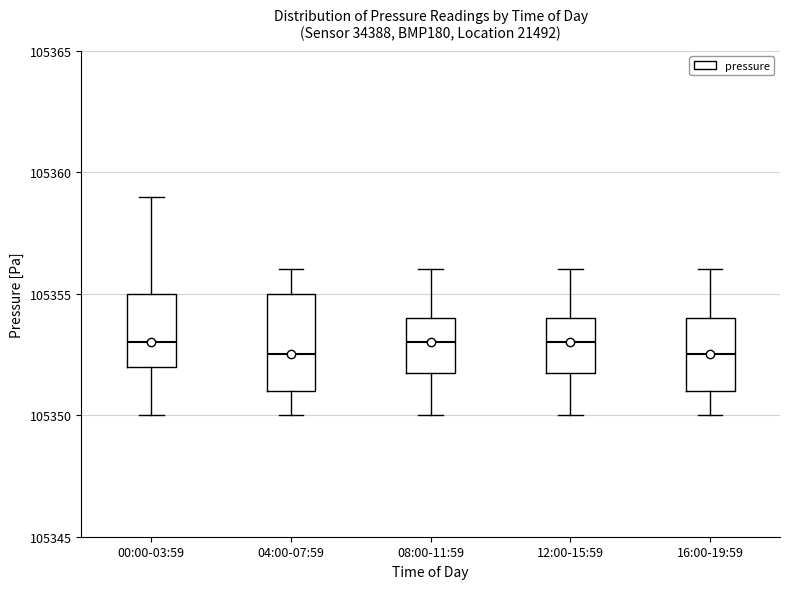

Where does the median line of the box for 12:00-15:59 sit on the y-axis? The values are not printed on the chart, so give them approximately, as read against the axis.

105353.0